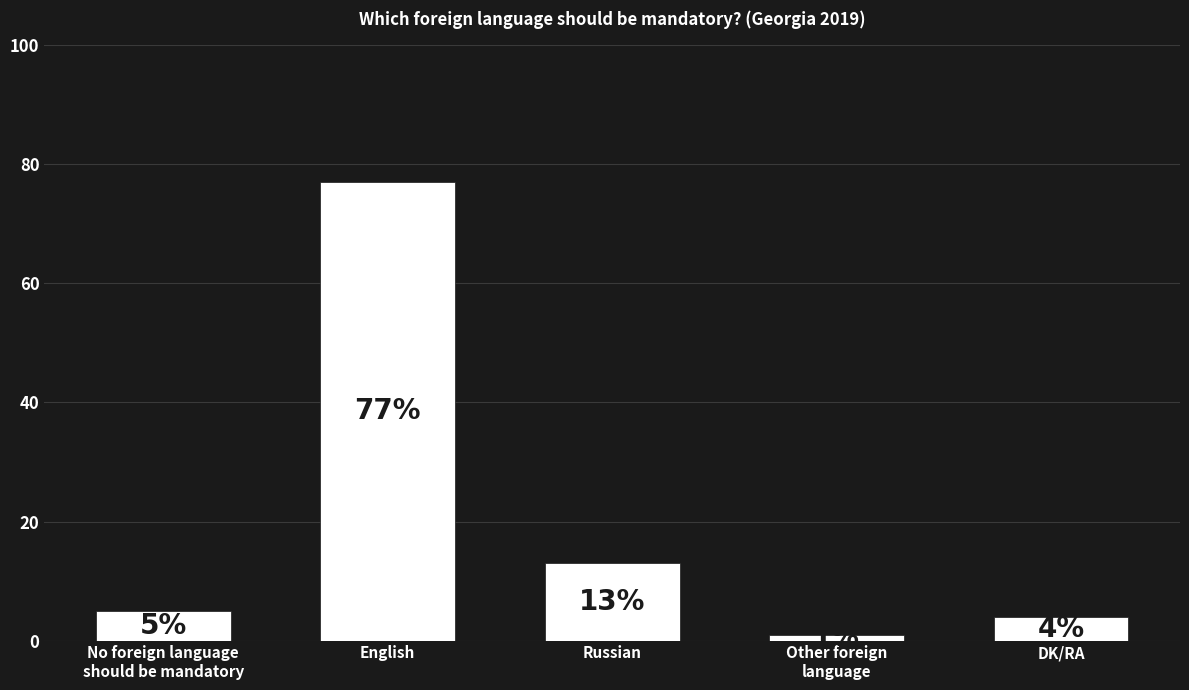

Reading left to right, list all the values displayed in this chart.

No foreign language
should be mandatory=5	English=77	Russian=13	Other foreign
language=1	DK/RA=4